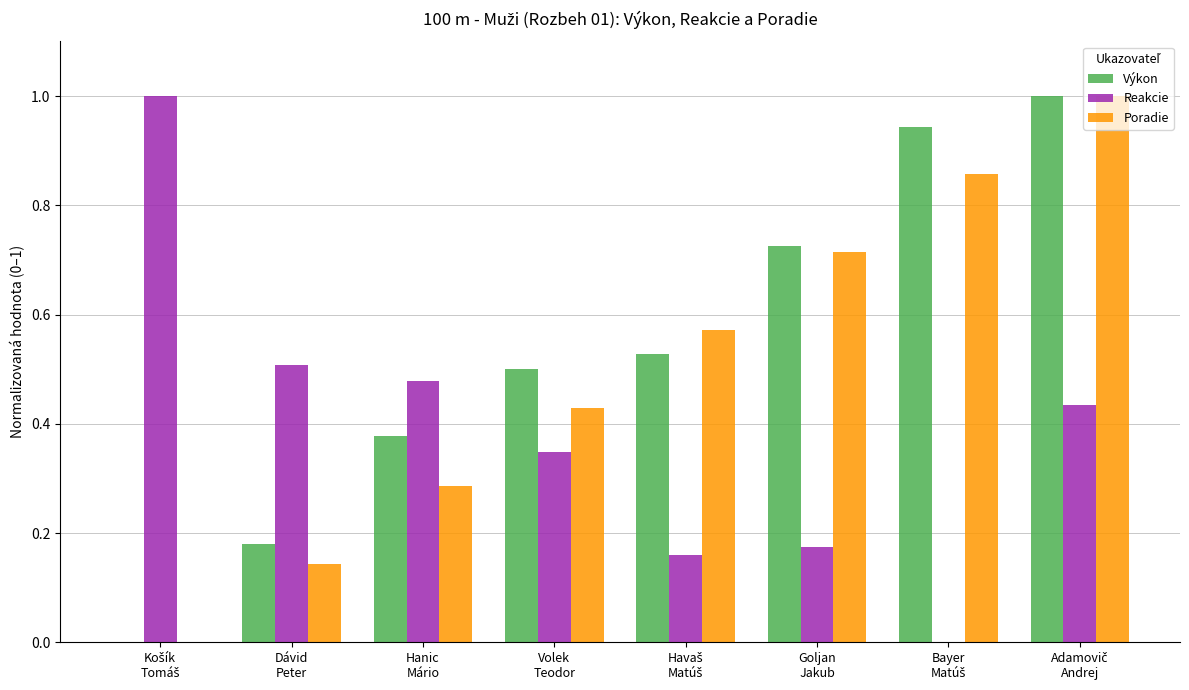

What is the sum of all Reakcie values?

3.1